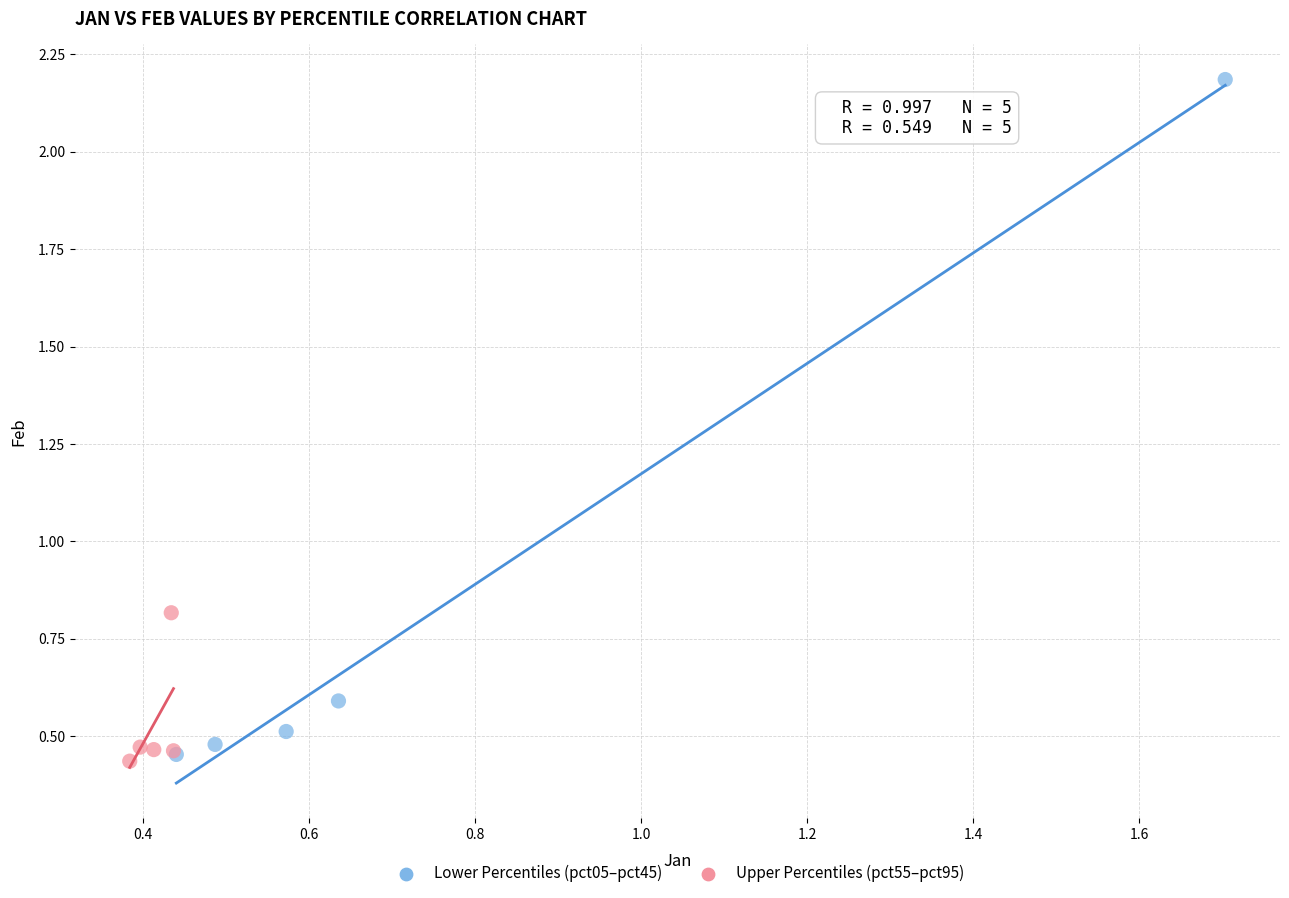

Which series reaches the maximum Y coordinate?

Lower Percentiles (pct05–pct45)